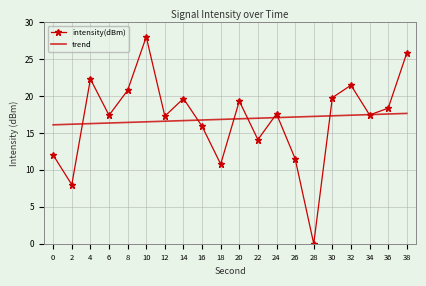

Is it true that intensity(dBm) equals 15.9 at 16?

True